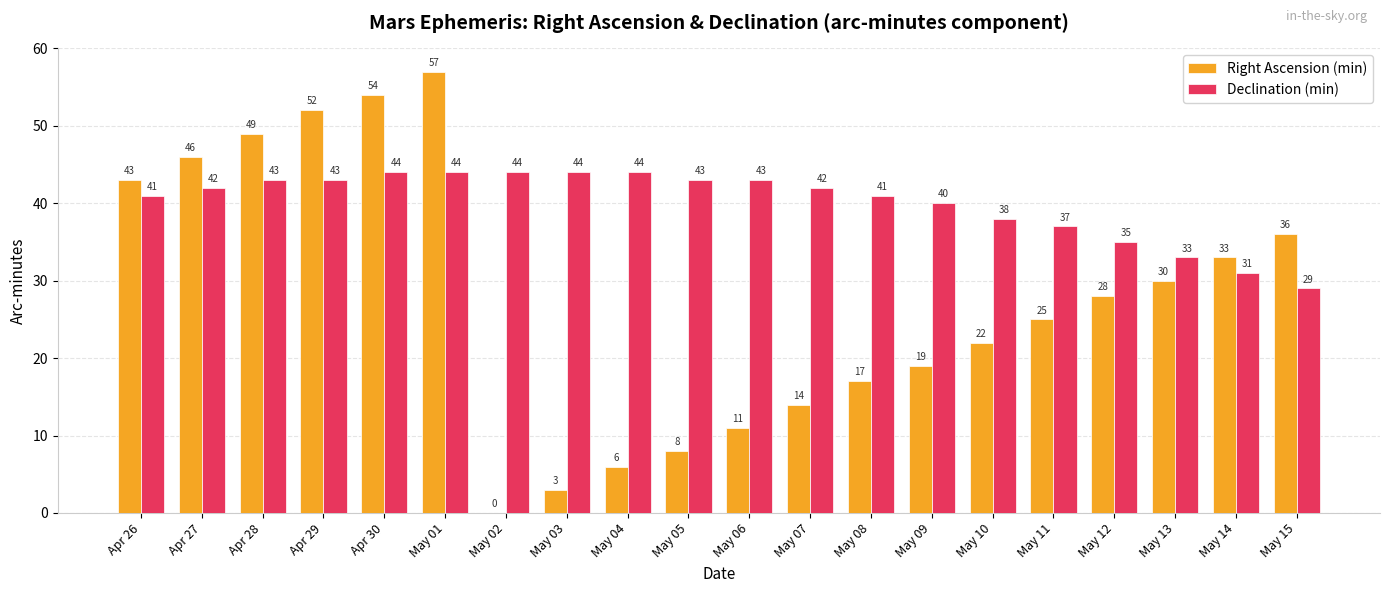

Reading left to right, extract all data points from this chart.

Right Ascension (min): Apr 26=43	Apr 27=46	Apr 28=49	Apr 29=52	Apr 30=54	May 01=57	May 02=0	May 03=3	May 04=6	May 05=8	May 06=11	May 07=14	May 08=17	May 09=19	May 10=22	May 11=25	May 12=28	May 13=30	May 14=33	May 15=36
Declination (min): Apr 26=41	Apr 27=42	Apr 28=43	Apr 29=43	Apr 30=44	May 01=44	May 02=44	May 03=44	May 04=44	May 05=43	May 06=43	May 07=42	May 08=41	May 09=40	May 10=38	May 11=37	May 12=35	May 13=33	May 14=31	May 15=29